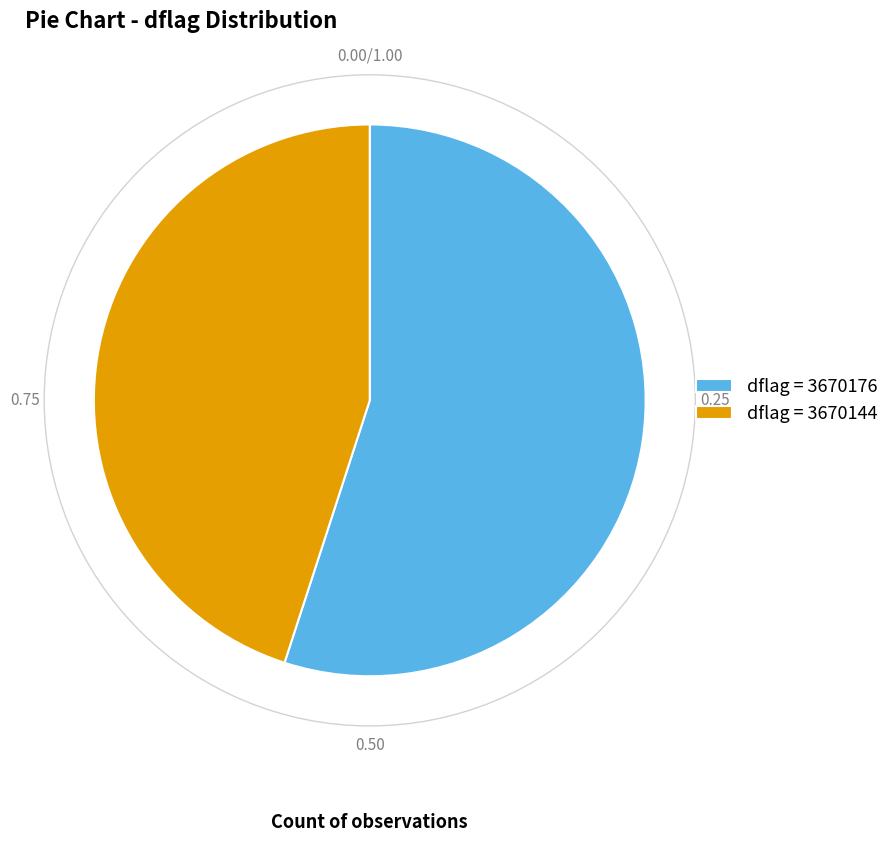

Between dflag = 3670176 and dflag = 3670144, which is larger?

dflag = 3670176